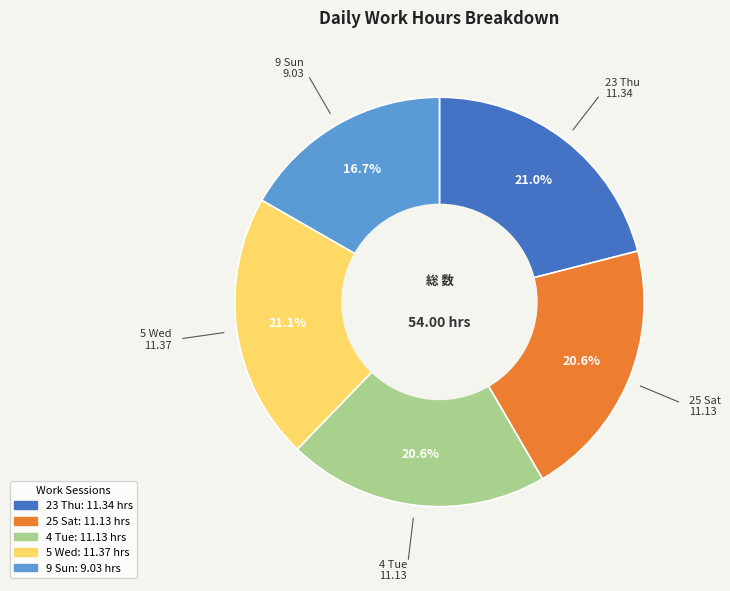

How many segments does this pie chart have?

5